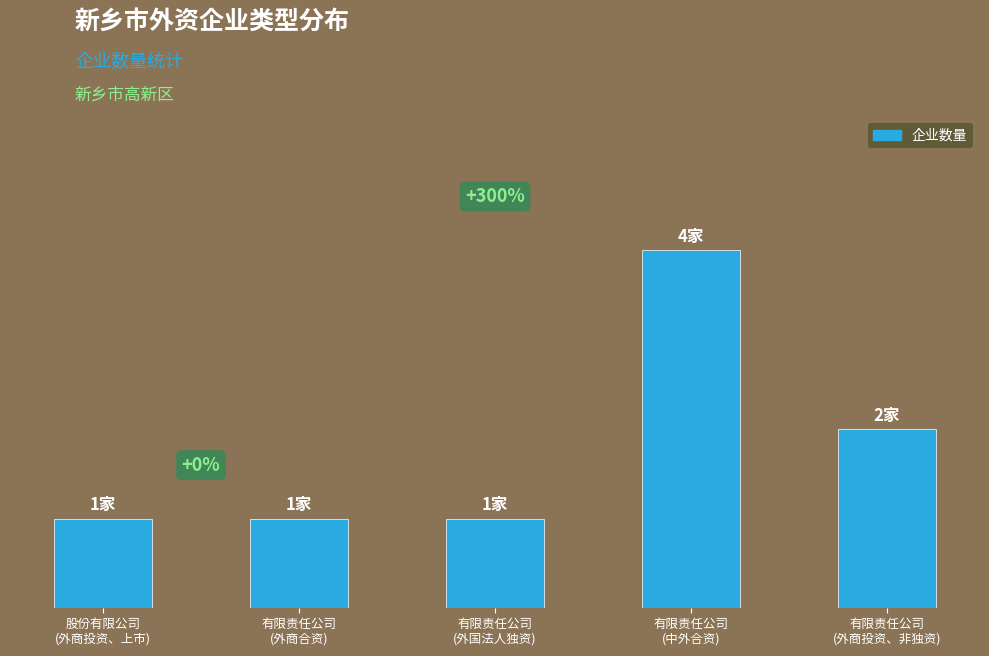

What is the difference between the maximum and minimum values?

3